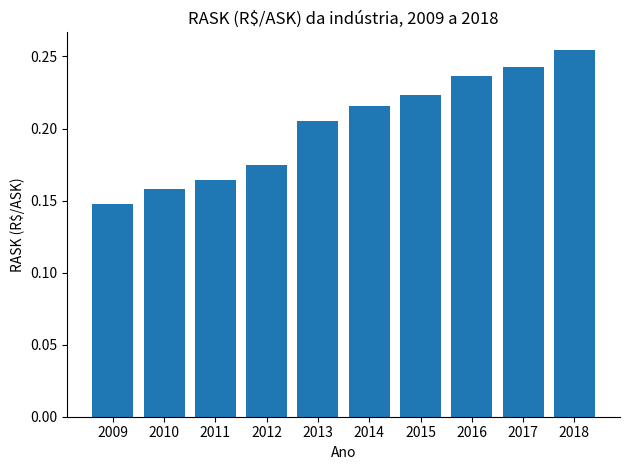

Which label corresponds to the smallest value in the chart?

2009